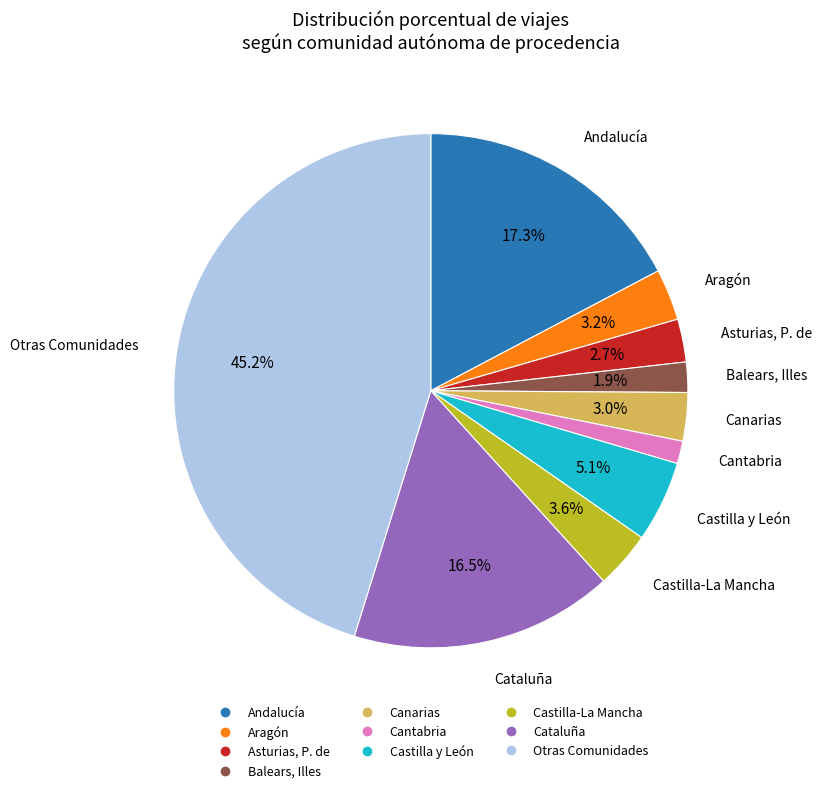

Is there any slice that represents more than half of the pie?

No